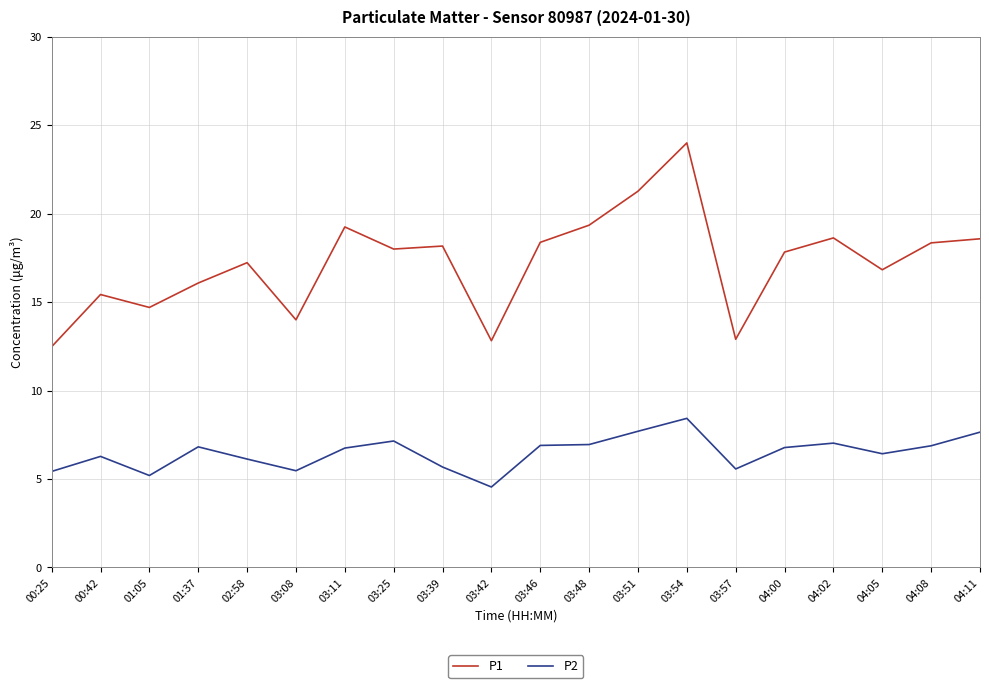

List the series in order of their overall mean, highest first.

P1, P2